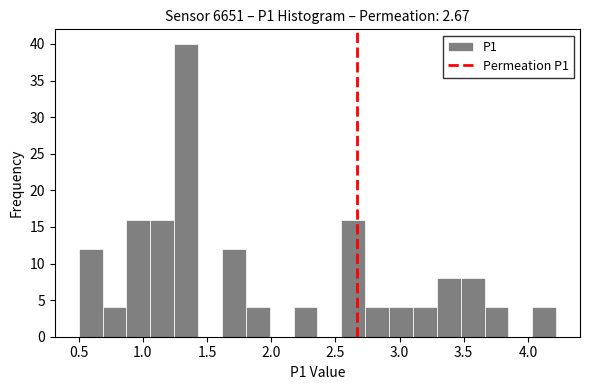

Around what value on the x-axis is the tallest bar? Give the approximate position of its centre, as read against the axis.

1.35